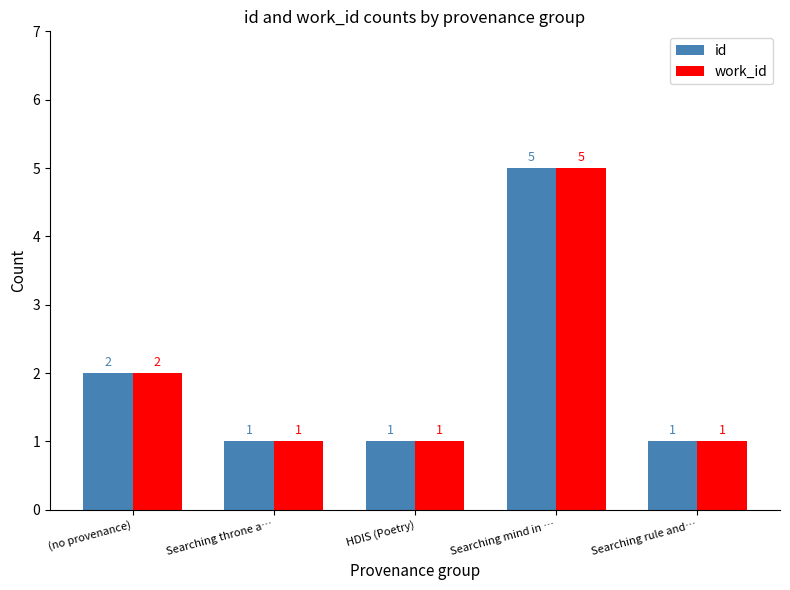

What is the minimum value shown in the chart?

1